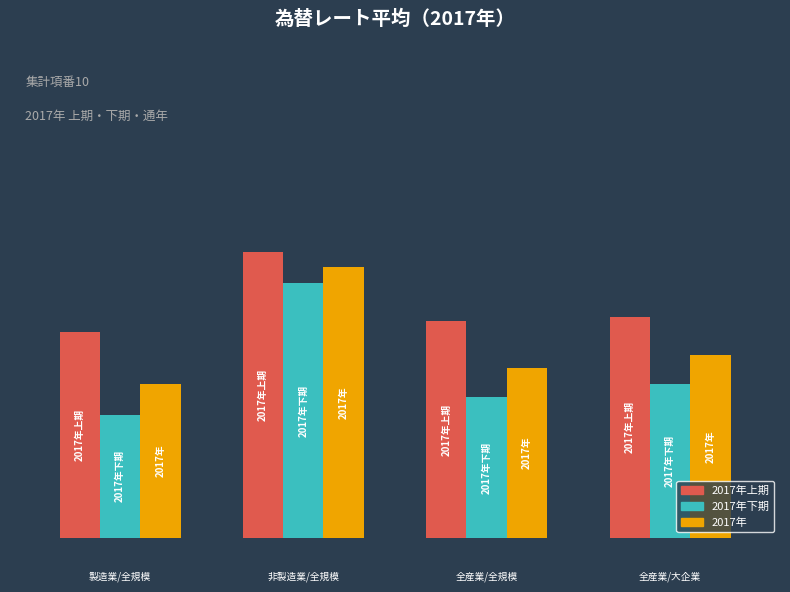

What is the difference between the second highest and minimum values in the 2017年 series?

0.1